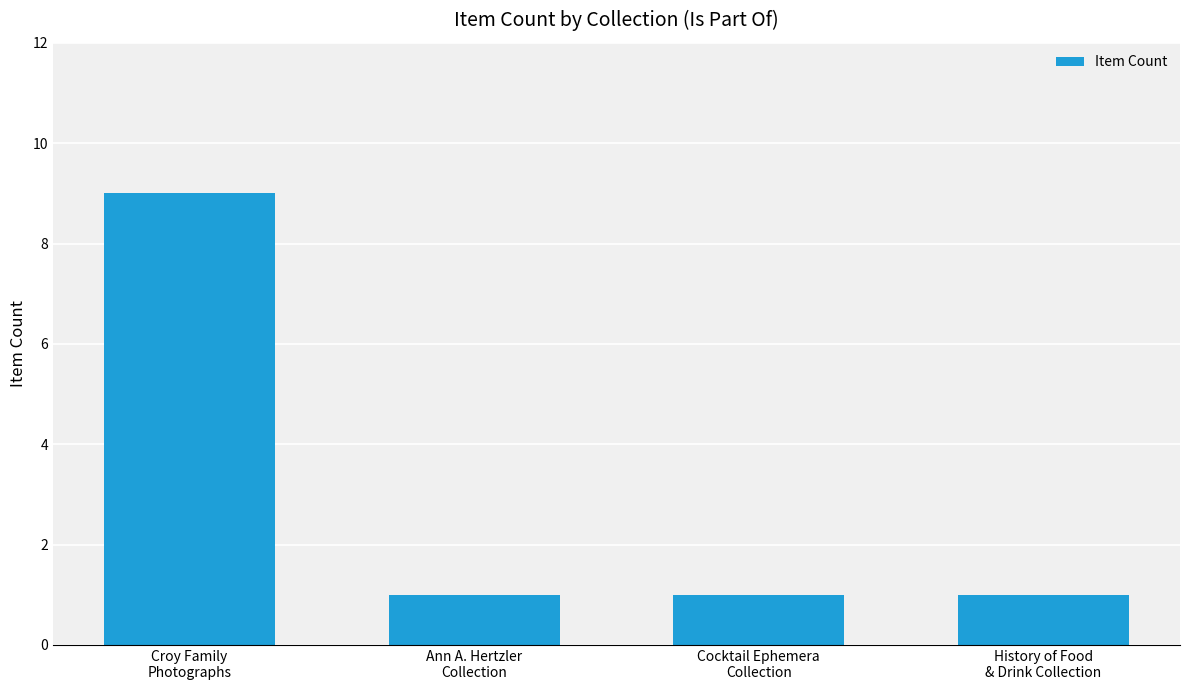

Reading right to left, what are all the values shown in this chart?

History of Food
& Drink Collection=1	Cocktail Ephemera
Collection=1	Ann A. Hertzler
Collection=1	Croy Family
Photographs=9